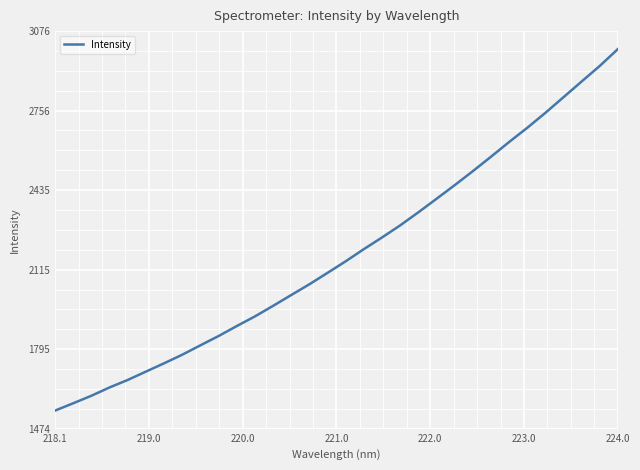

What is the difference between the maximum and minimum values?

1456.3